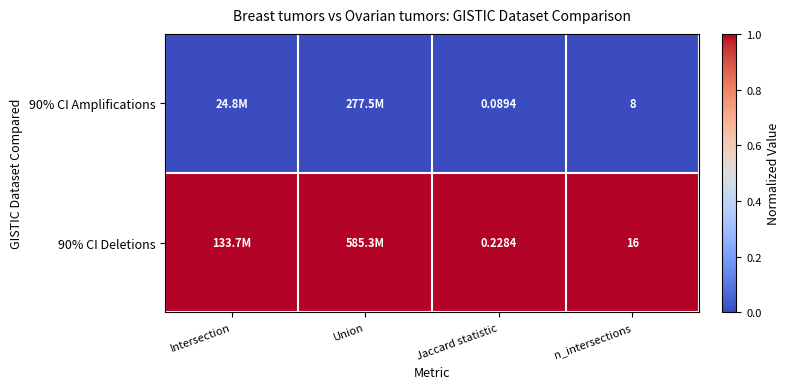

Is the value of 90% CI Deletions at Jaccard statistic greater than the value of 90% CI Amplifications at Jaccard statistic?

Yes